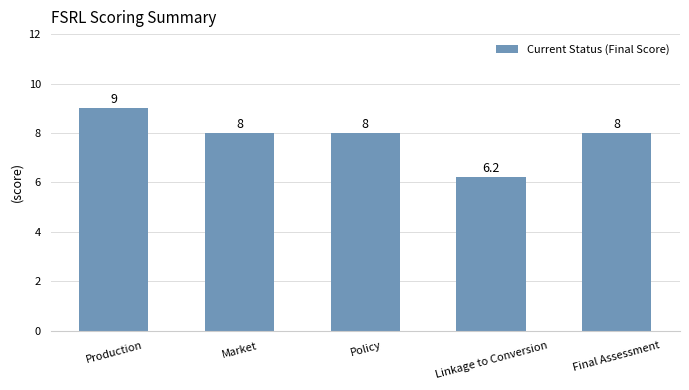

Where does the data first go above 8?

Production